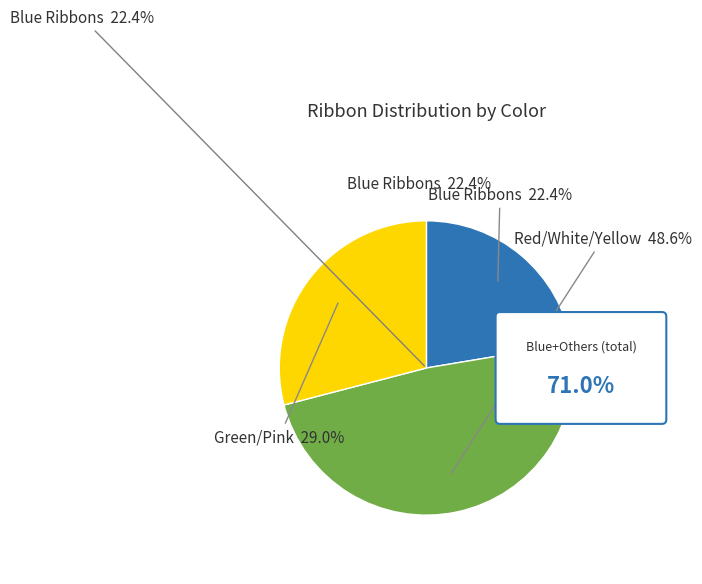

Count the number of slices in the pie.

6